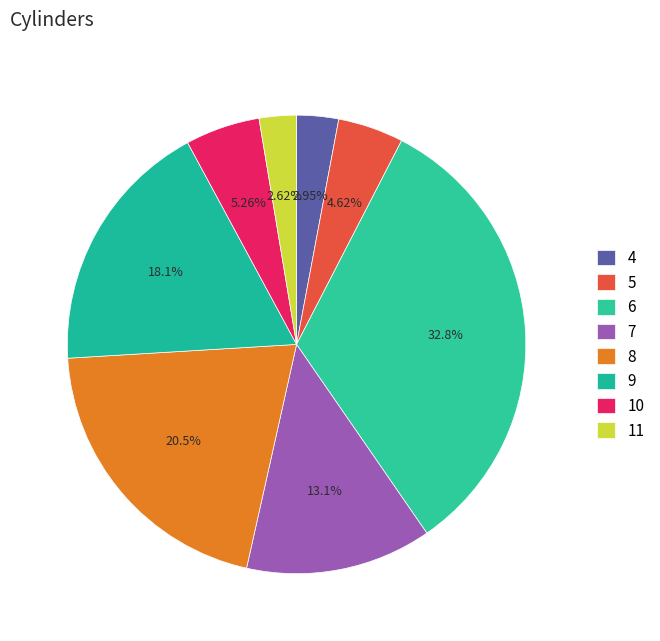

Does 4 represent more than half of the total?

No